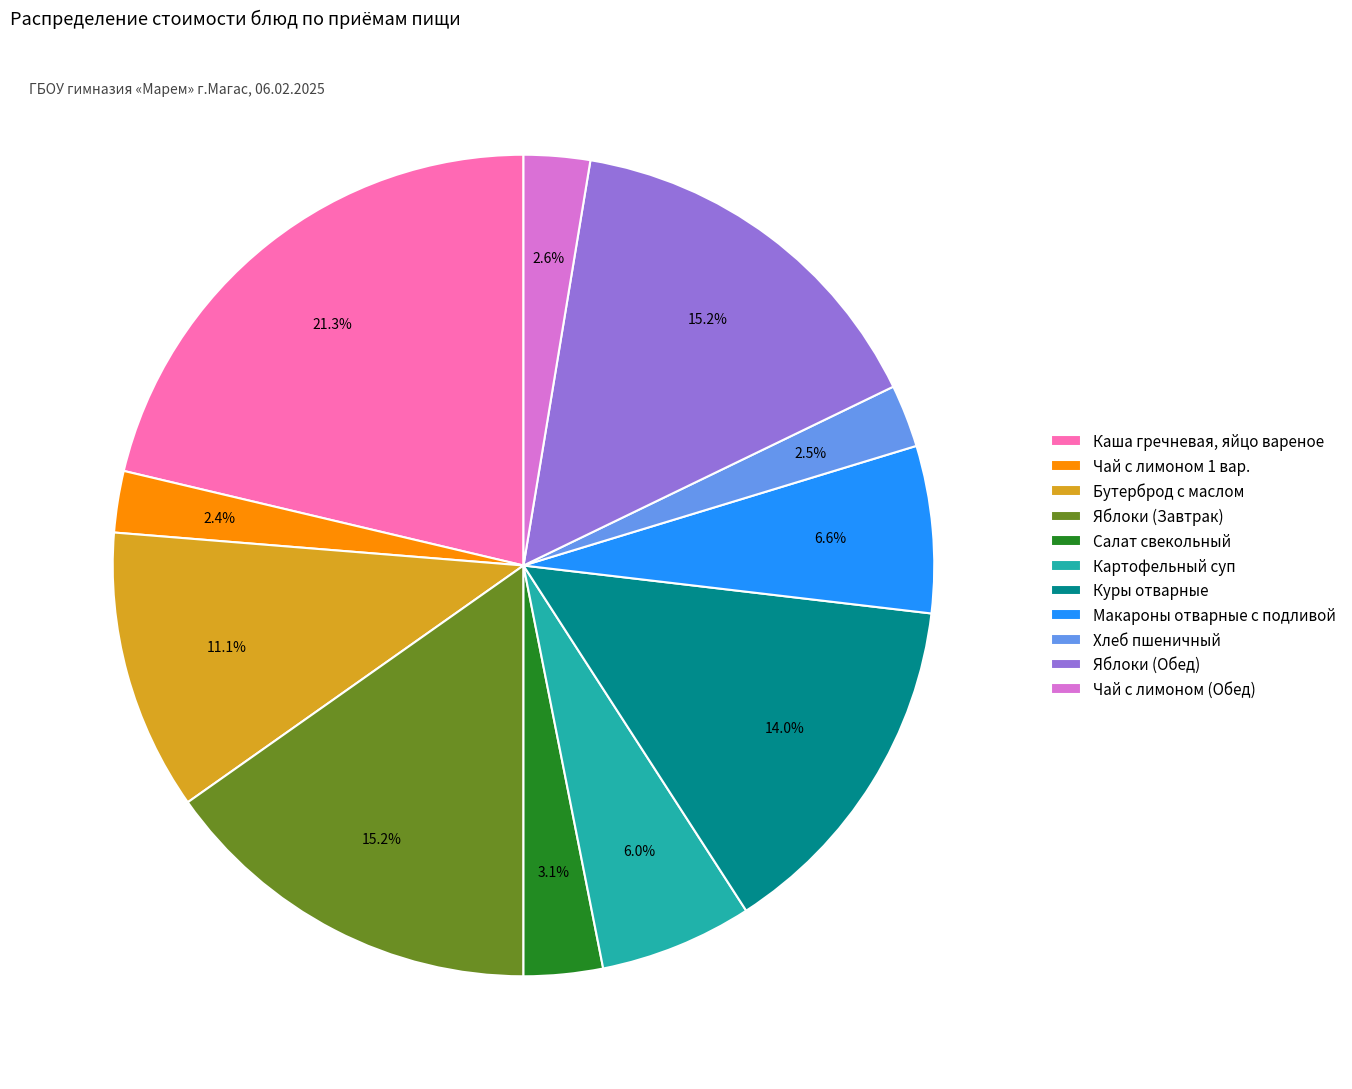

Between Куры отварные and Яблоки (Завтрак), which is larger?

Яблоки (Завтрак)